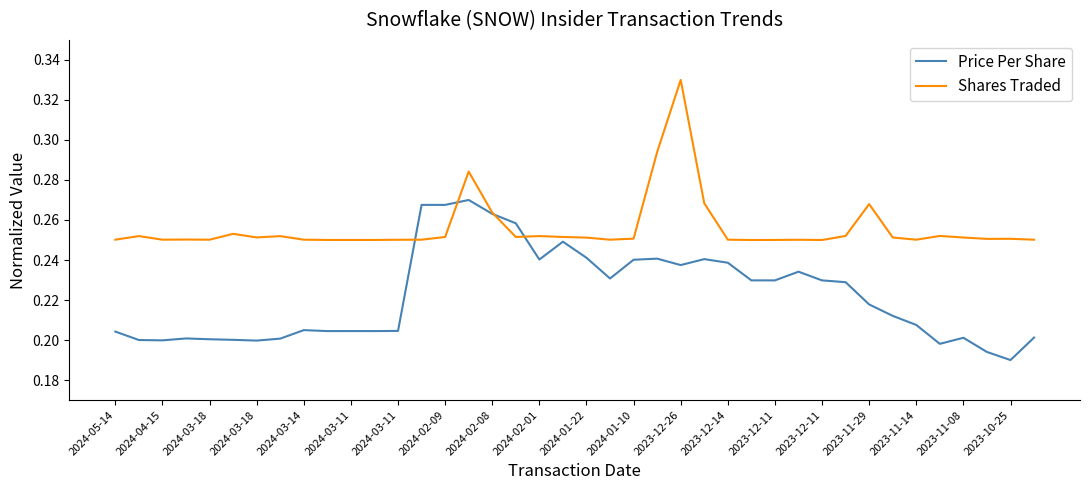

Rank the series by their maximum value, from lowest to highest.

Price Per Share, Shares Traded